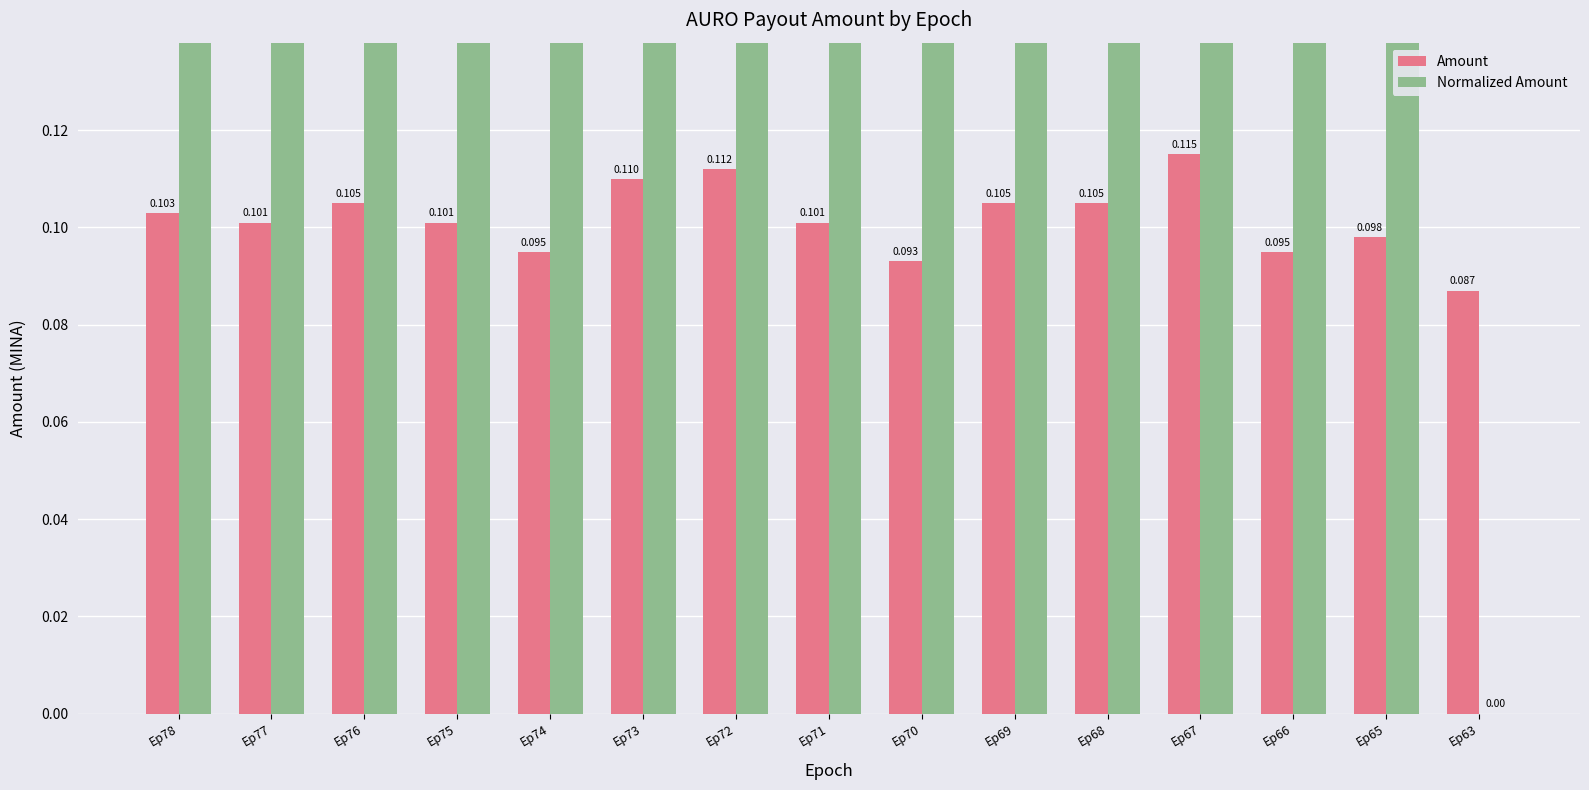

What is the difference between the maximum and second lowest values in the Normalized Amount series?

0.8